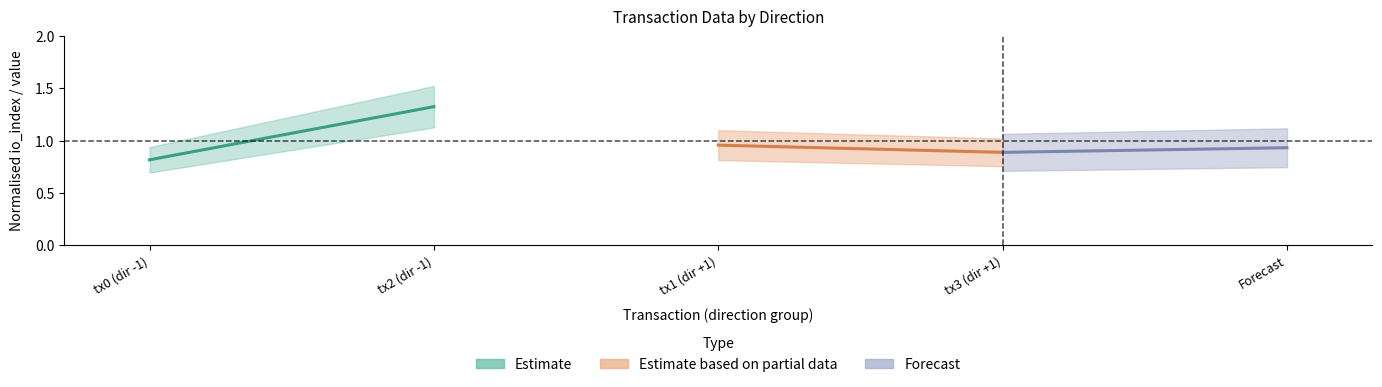

What is the sum of all Estimate values?

2.1